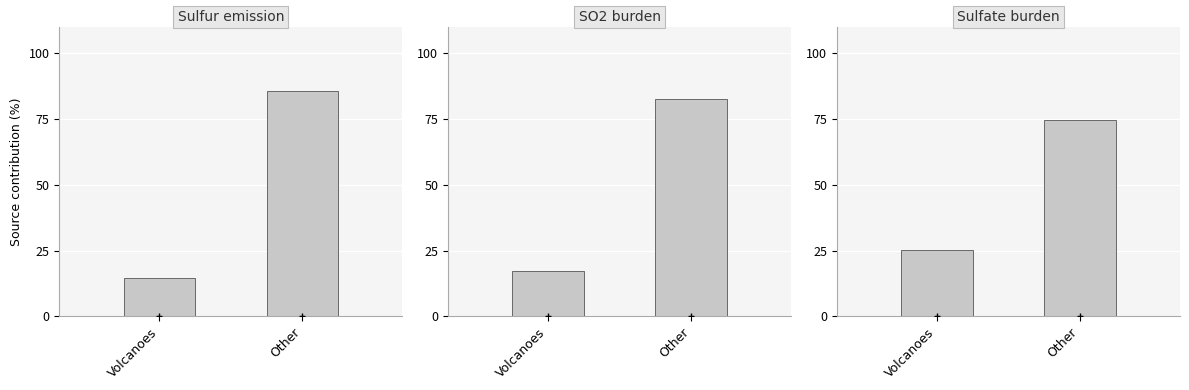

Between Volcanoes and Other, which series saw the biggest shift?

Sulfur emission